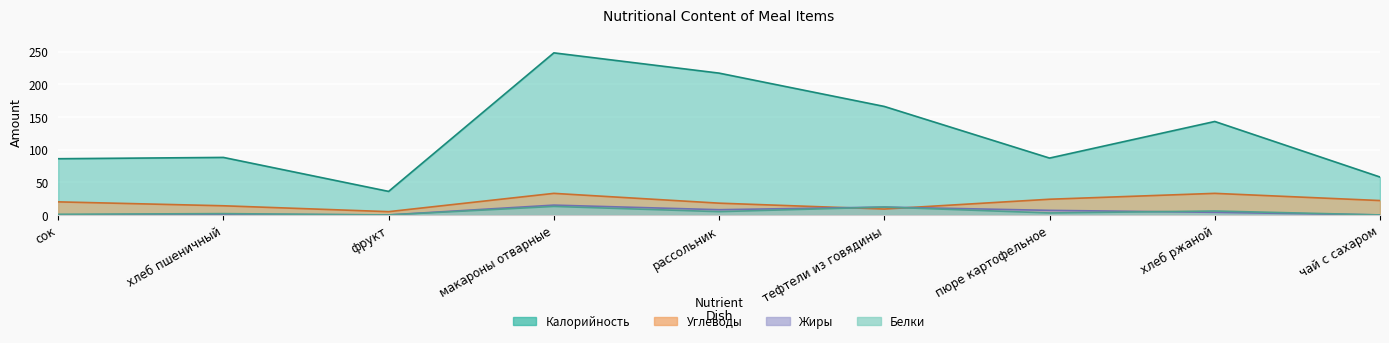

Does the chart display data point markers on the line(s)?

No